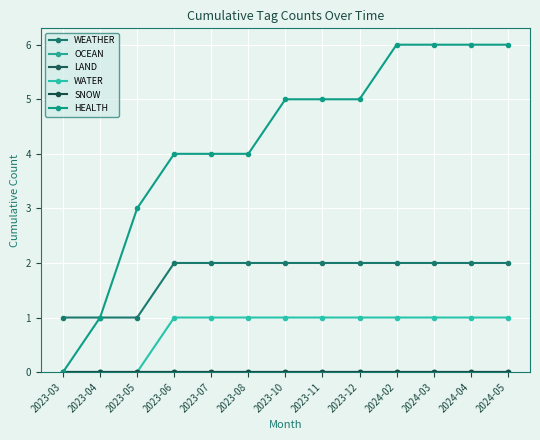

Reading left to right, transcribe all the data shown in this chart.

WEATHER: 2023-03=1	2023-04=1	2023-05=1	2023-06=2	2023-07=2	2023-08=2	2023-10=2	2023-11=2	2023-12=2	2024-02=2	2024-03=2	2024-04=2	2024-05=2
OCEAN: 2023-03=0	2023-04=0	2023-05=0	2023-06=0	2023-07=0	2023-08=0	2023-10=0	2023-11=0	2023-12=0	2024-02=0	2024-03=0	2024-04=0	2024-05=0
LAND: 2023-03=0	2023-04=0	2023-05=0	2023-06=0	2023-07=0	2023-08=0	2023-10=0	2023-11=0	2023-12=0	2024-02=0	2024-03=0	2024-04=0	2024-05=0
WATER: 2023-03=0	2023-04=0	2023-05=0	2023-06=1	2023-07=1	2023-08=1	2023-10=1	2023-11=1	2023-12=1	2024-02=1	2024-03=1	2024-04=1	2024-05=1
SNOW: 2023-03=0	2023-04=0	2023-05=0	2023-06=0	2023-07=0	2023-08=0	2023-10=0	2023-11=0	2023-12=0	2024-02=0	2024-03=0	2024-04=0	2024-05=0
HEALTH: 2023-03=0	2023-04=1	2023-05=3	2023-06=4	2023-07=4	2023-08=4	2023-10=5	2023-11=5	2023-12=5	2024-02=6	2024-03=6	2024-04=6	2024-05=6